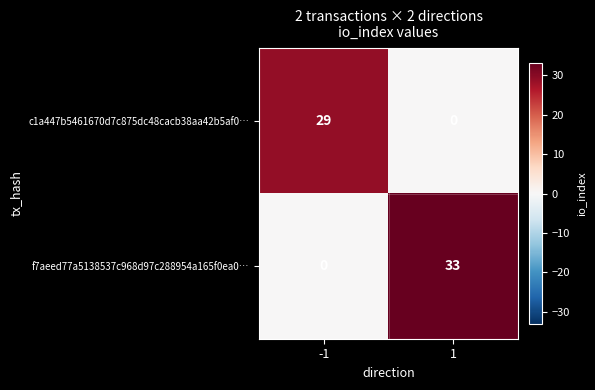

True or false: c1a447b5461670d7c875dc48cacb38aa42b5af0… has a value of 40 at -1.

False